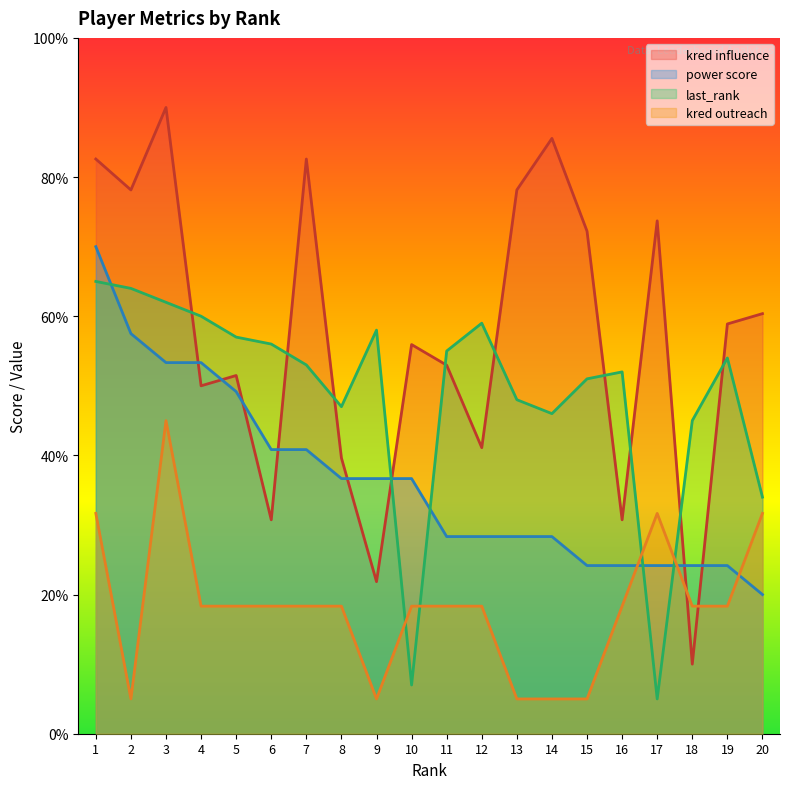

Where does the power score series first go above 36?

1